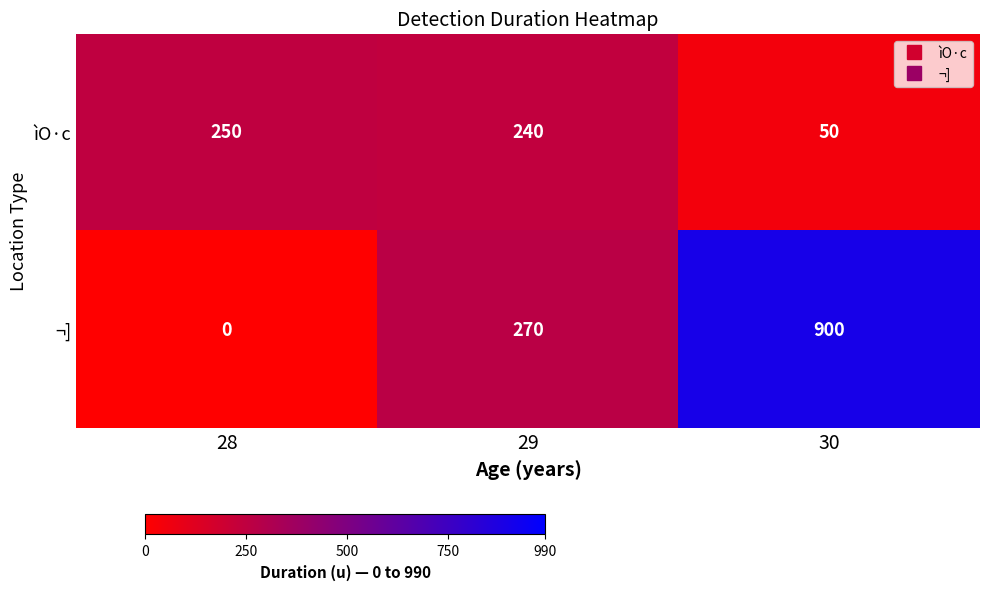

How many distinct data groups are displayed?

2